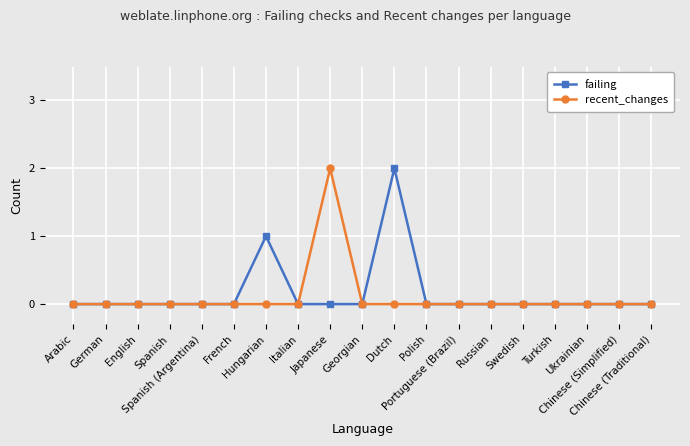

List the series in order of their overall mean, lowest first.

recent_changes, failing